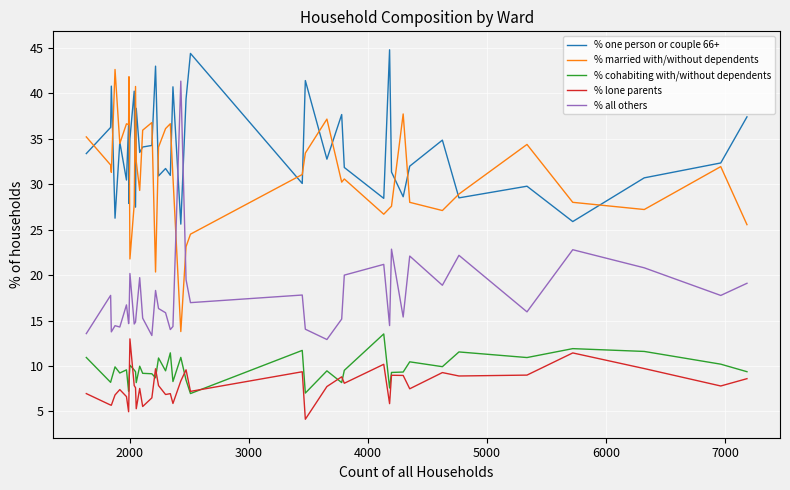

True or false: % one person or couple 66+ and % cohabiting with/without dependents intersect in this chart.

False